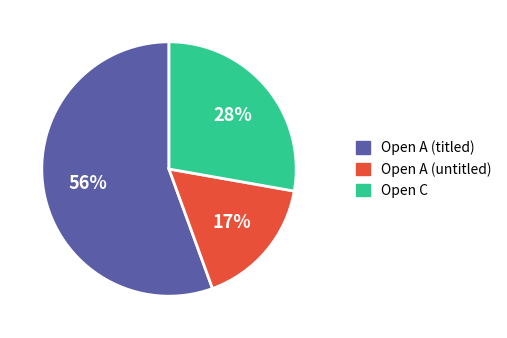

To the nearest percent, what percentage of the pie is Open C?

28%